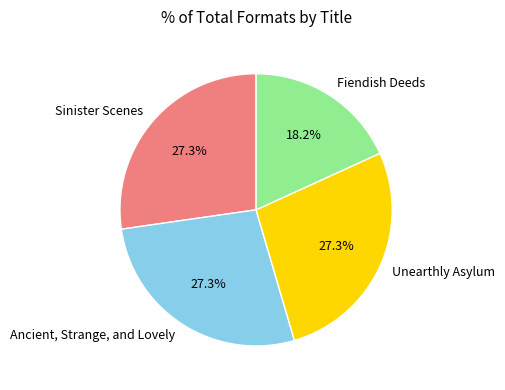

What is the smallest slice in the pie chart?

Fiendish Deeds